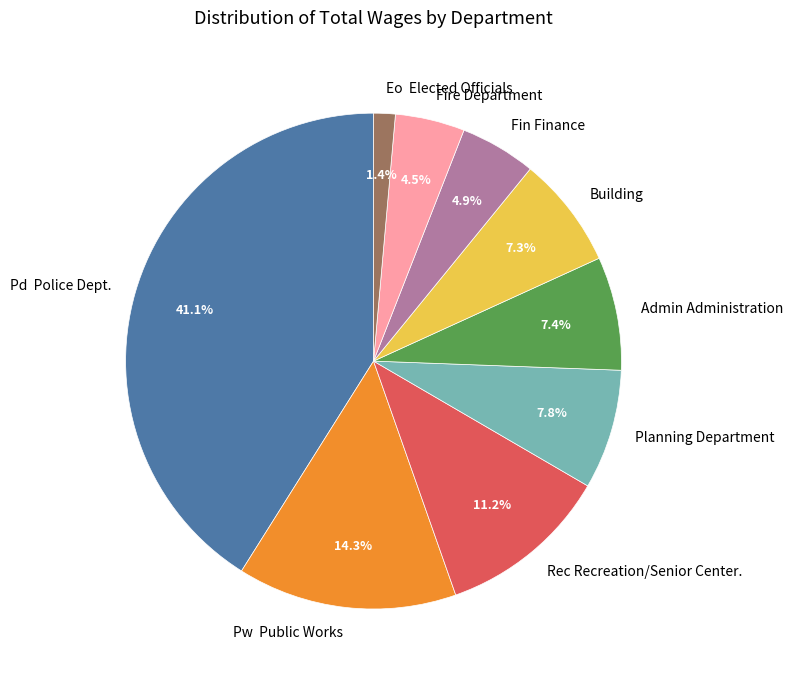

Is there any slice that represents more than half of the pie?

No